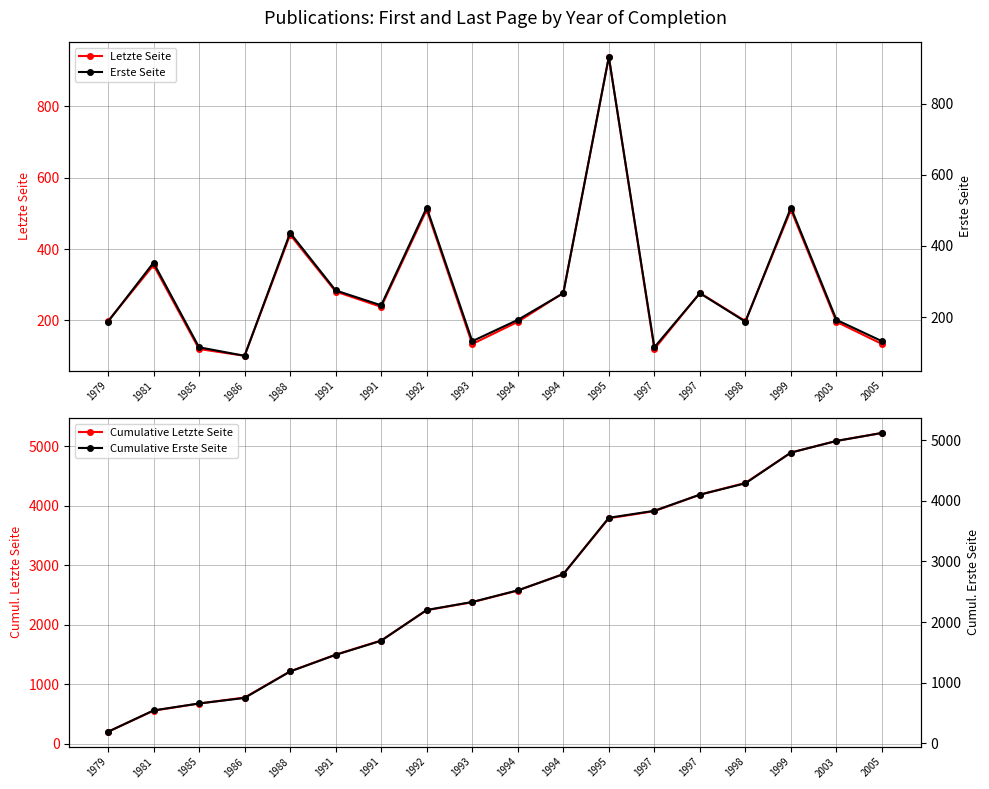

Does the chart have visible grid lines?

Yes